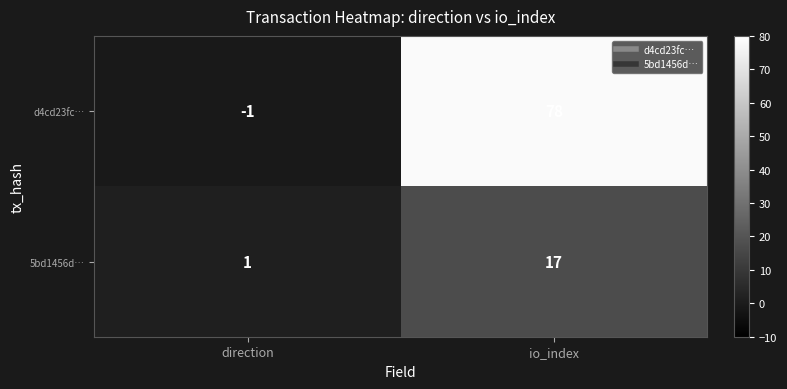

Reading left to right, what are all the values shown in this chart?

d4cd23fc…: -1	78
5bd1456d…: 1	17